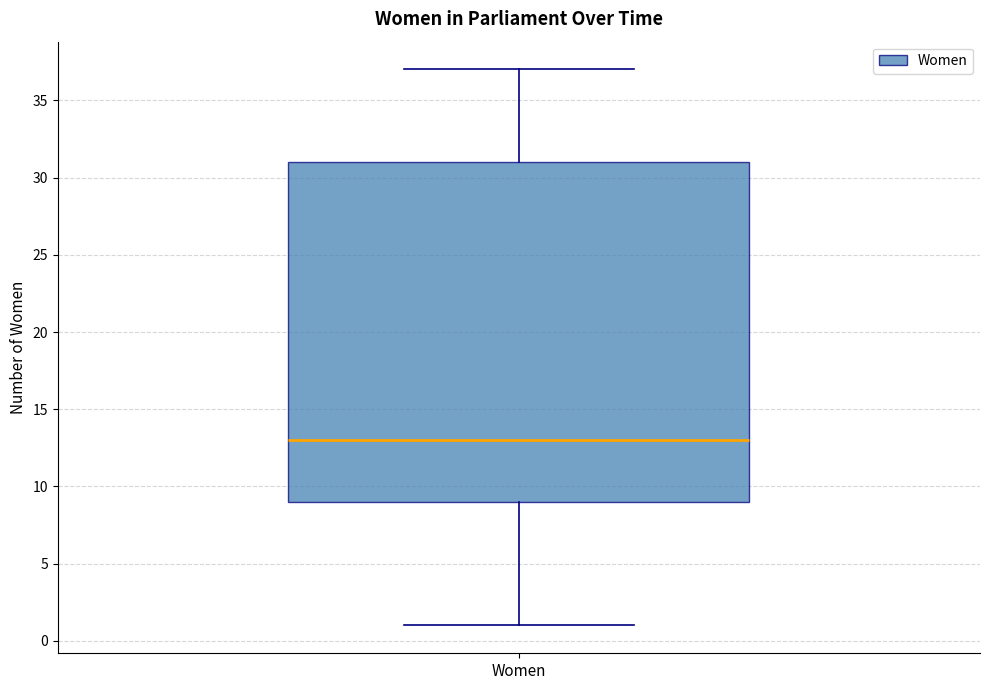

Where is the upper edge of the box for Women on the y-axis? The values are not printed on the chart, so give them approximately, as read against the axis.

31